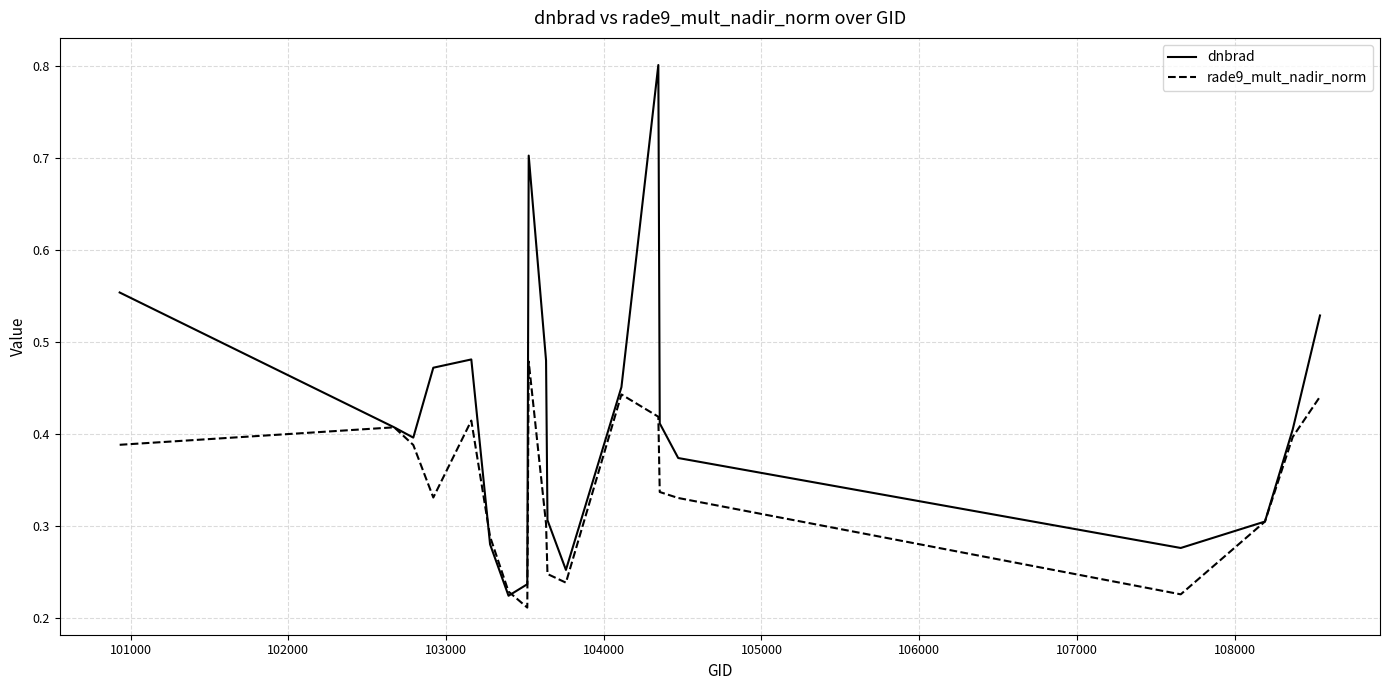

Which series has the largest total across all categories?

dnbrad